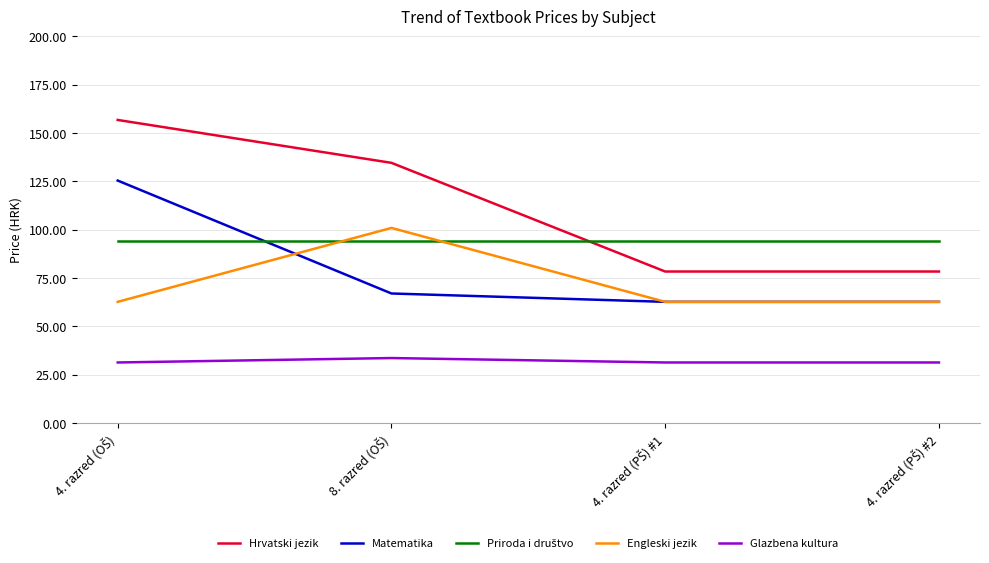

Which series has the widest spread of values?

Hrvatski jezik